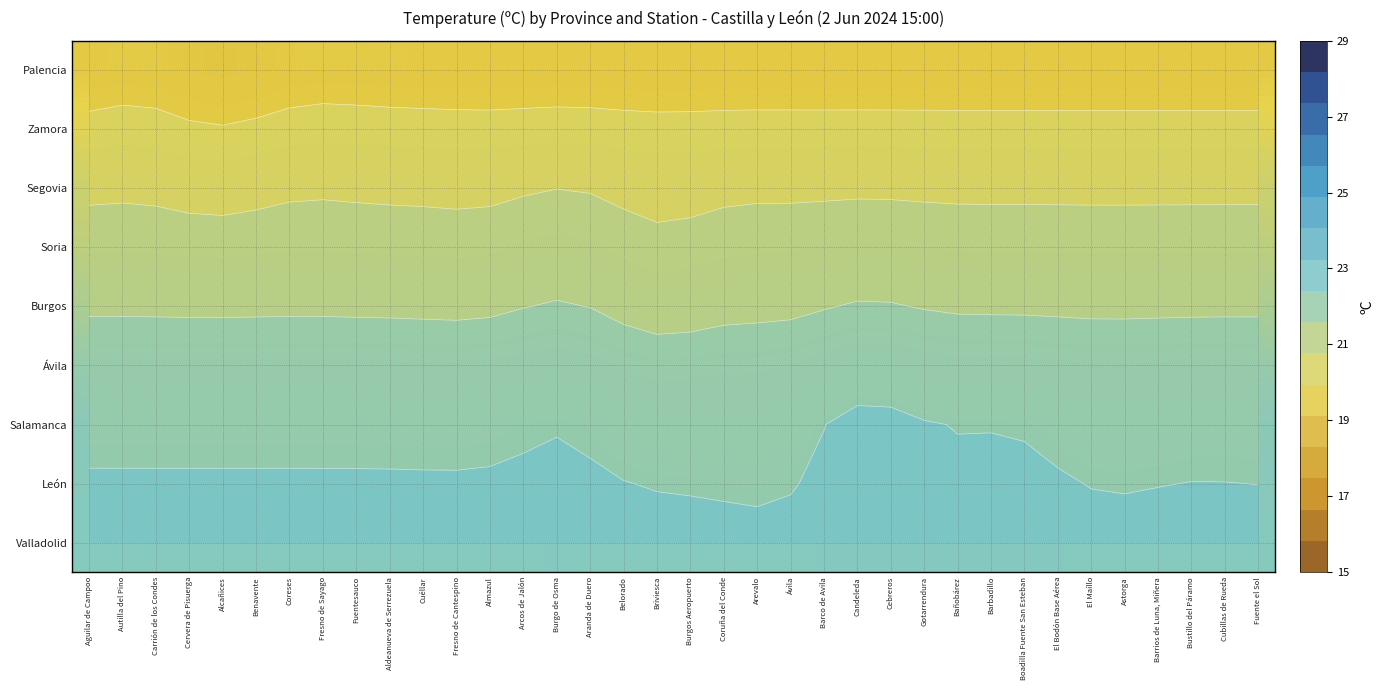

Which series has the widest spread of values?

Ávila